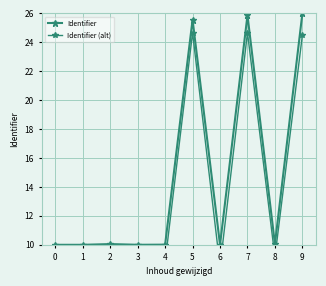

What is the average value of the Identifier series?

14.8